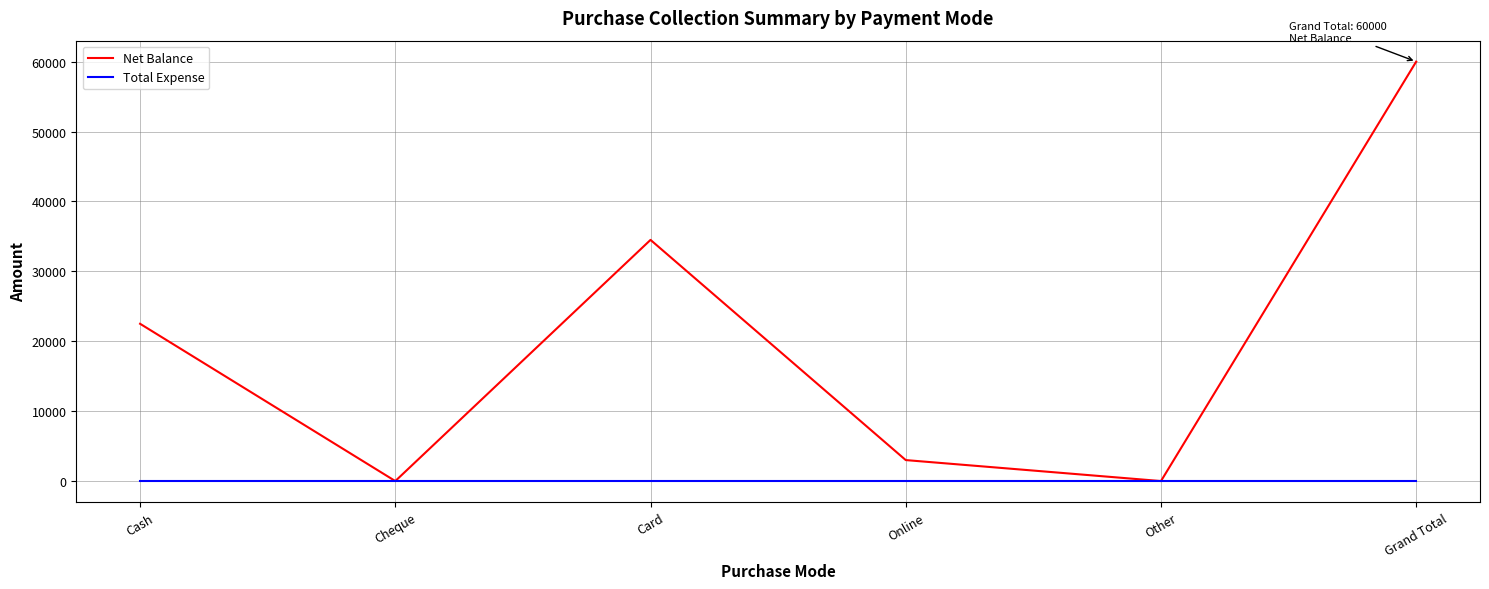

Reading left to right, extract all data points from this chart.

Net Balance: 22500	0	34500	3000	0	60000
Total Expense: 0	0	0	0	0	0